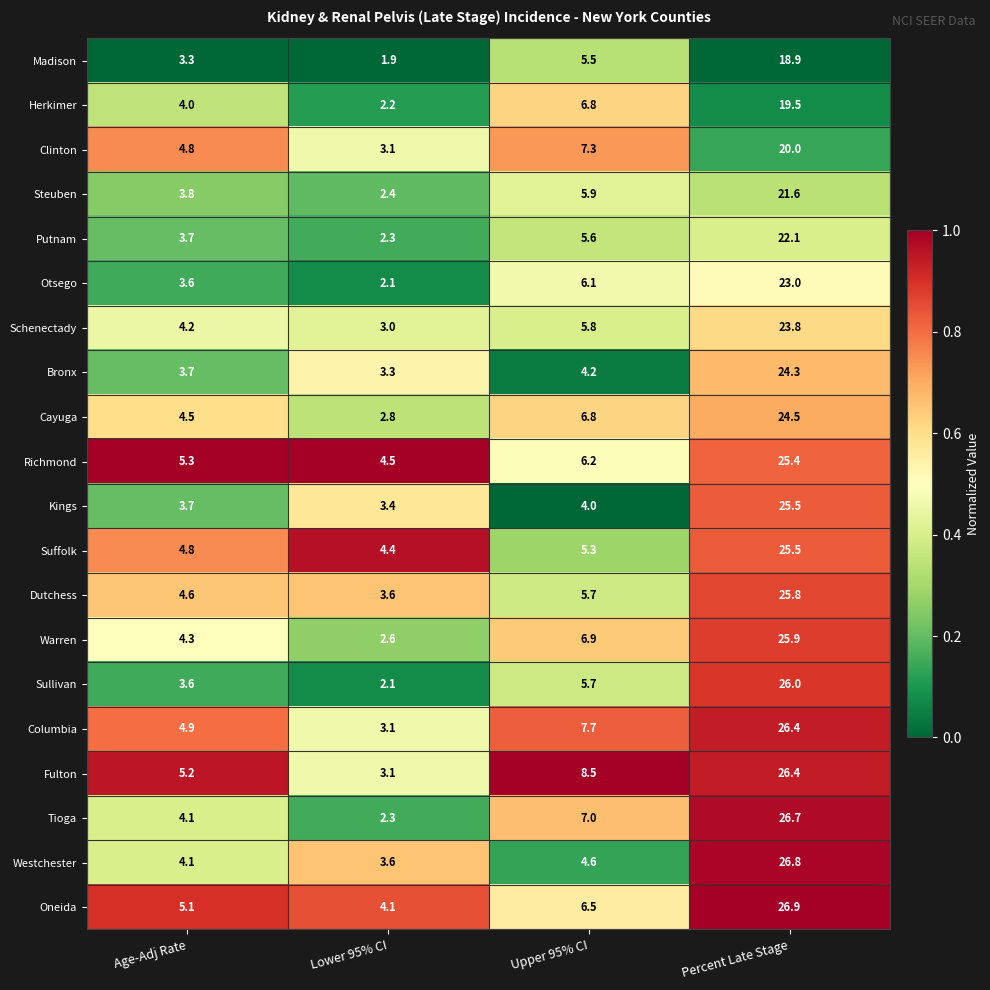

What is the maximum value shown in the chart?

26.9